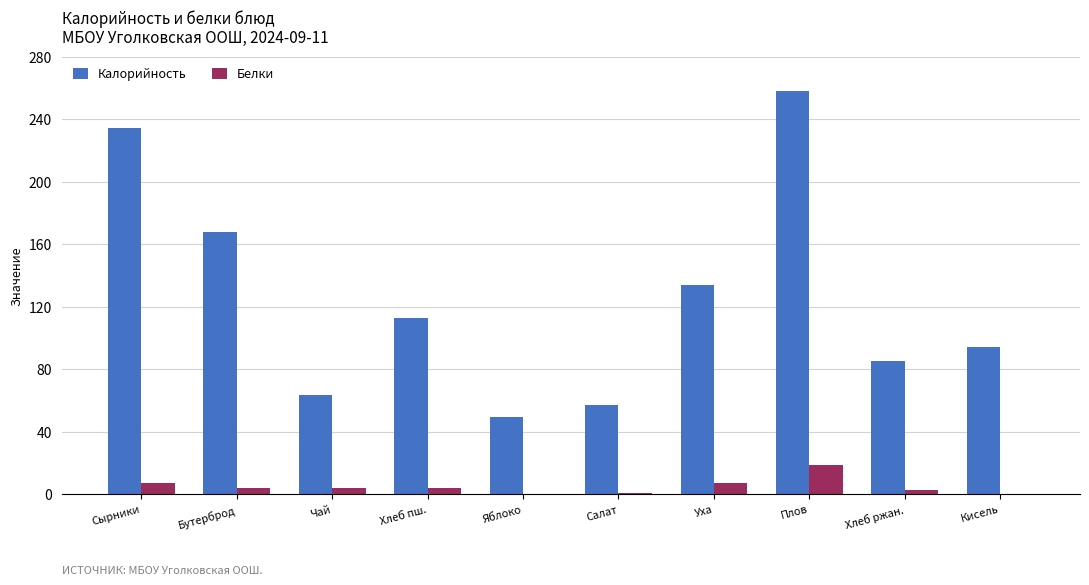

Is the value of Калорийность at Бутерброд greater than the value of Белки at Бутерброд?

Yes